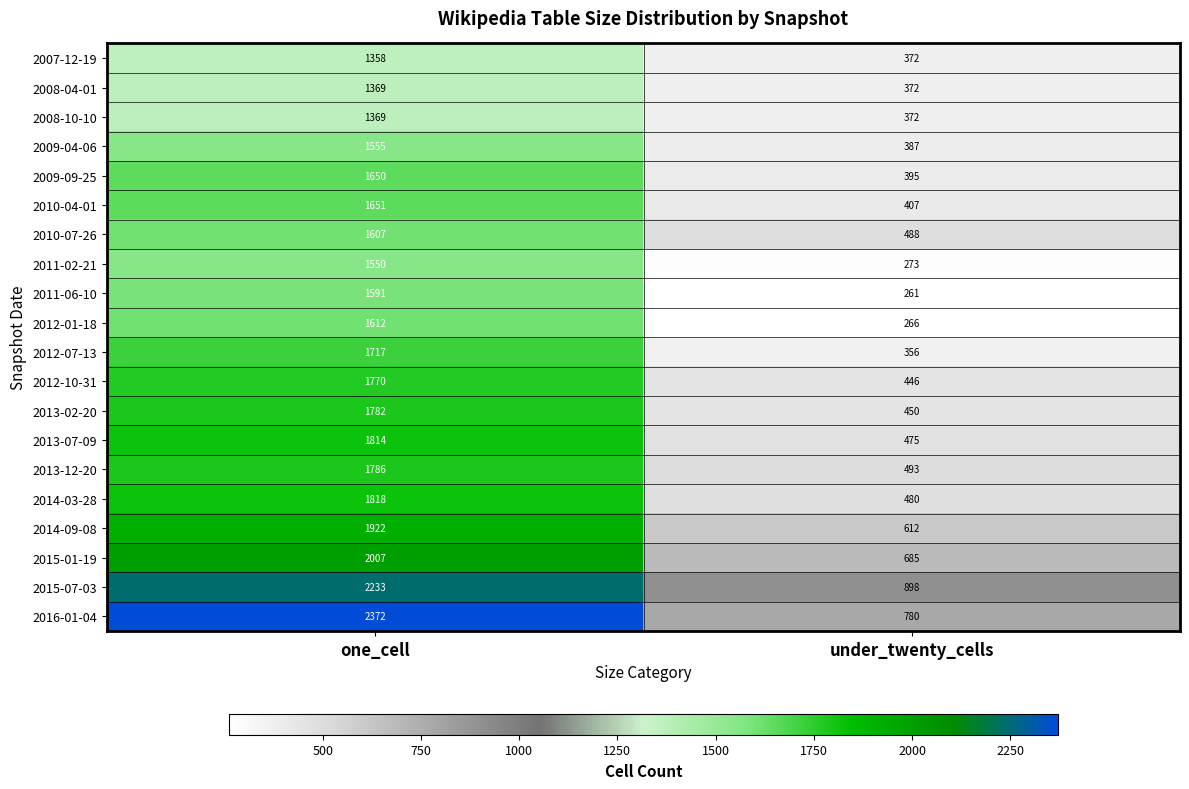

Which series has the largest total across all categories?

2016-01-04